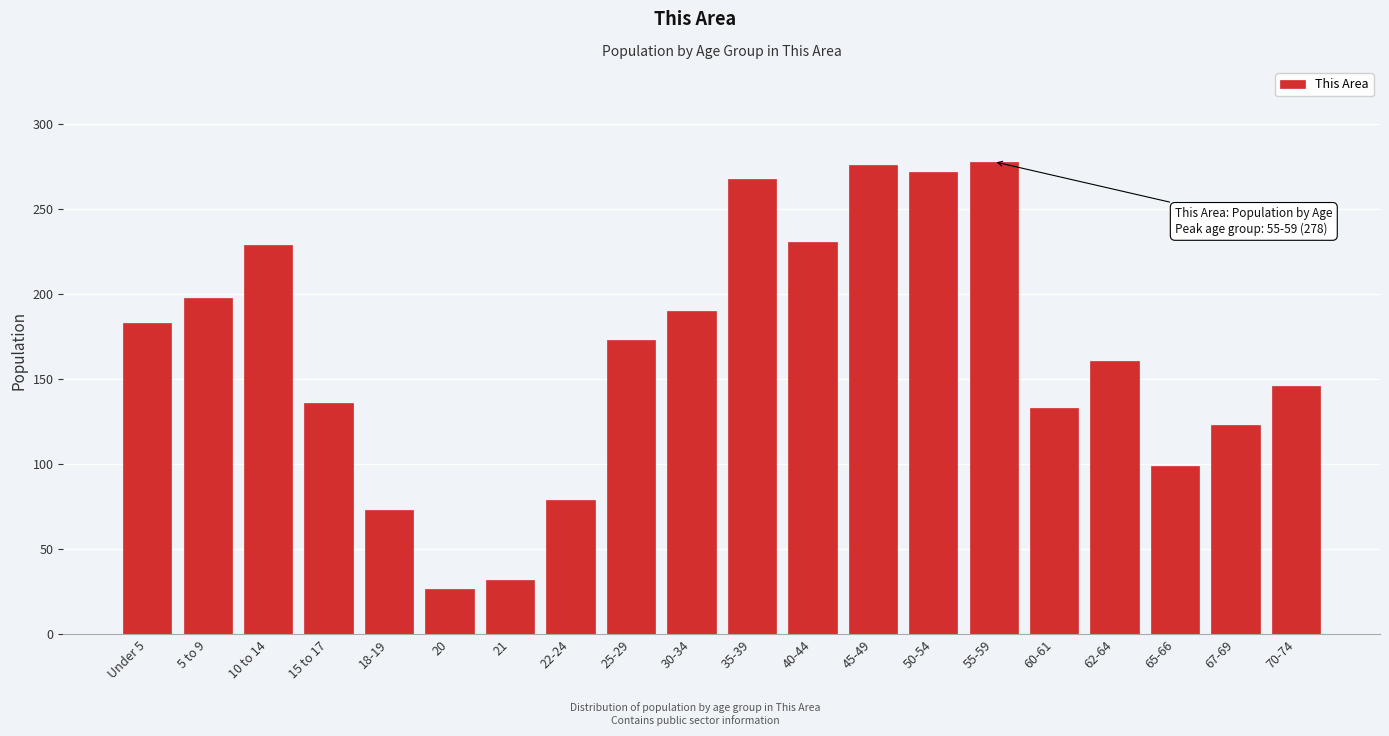

Reading left to right, list all the values displayed in this chart.

183	198	229	136	73	27	32	79	173	190	268	231	276	272	278	133	161	99	123	146